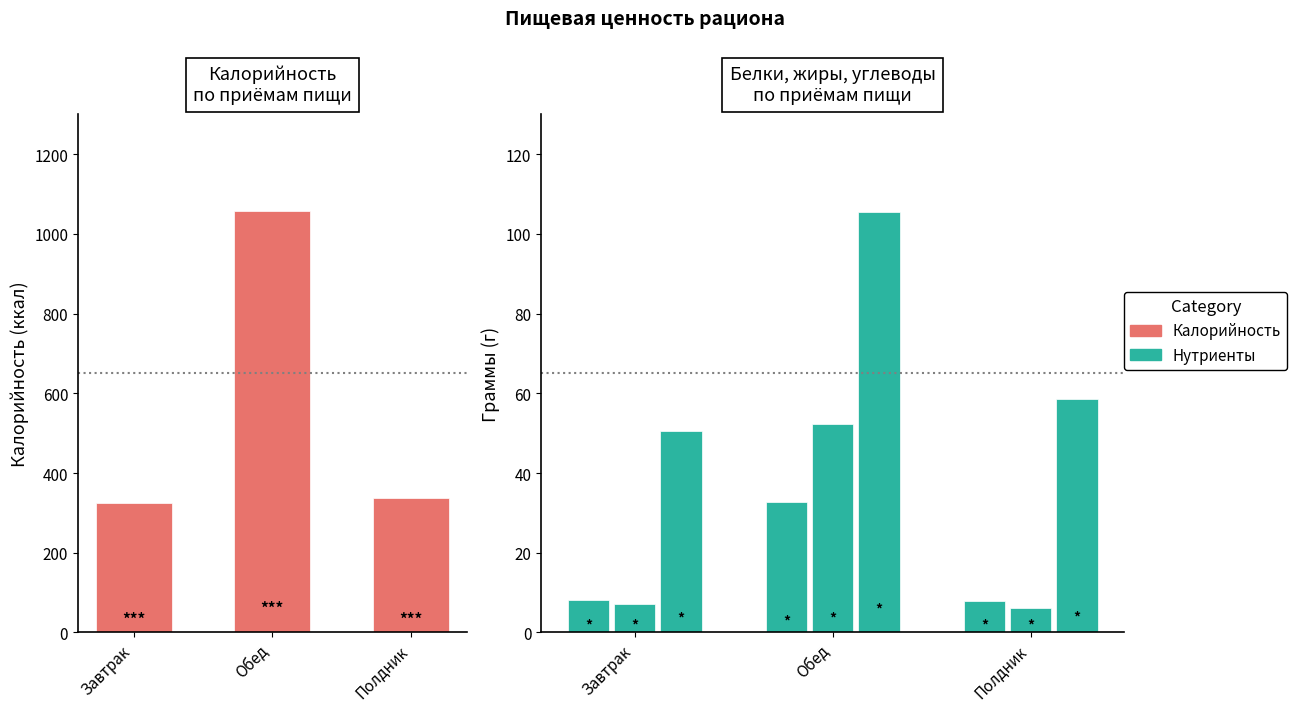

The Углеводы series shows 25.8 at Обед. True or false?

False